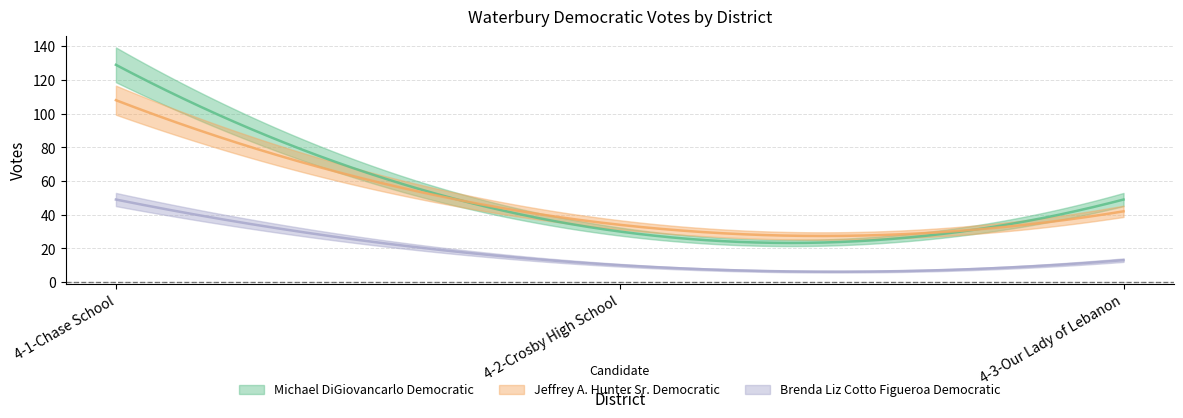

Reading left to right, what are all the values shown in this chart?

Michael DiGiovancarlo Democratic: 4-1-Chase School=129	4-2-Crosby High School=30	4-3-Our Lady of Lebanon=49
Jeffrey A. Hunter Sr. Democratic: 4-1-Chase School=108	4-2-Crosby High School=34	4-3-Our Lady of Lebanon=42
Brenda Liz Cotto Figueroa Democratic: 4-1-Chase School=49	4-2-Crosby High School=10	4-3-Our Lady of Lebanon=13